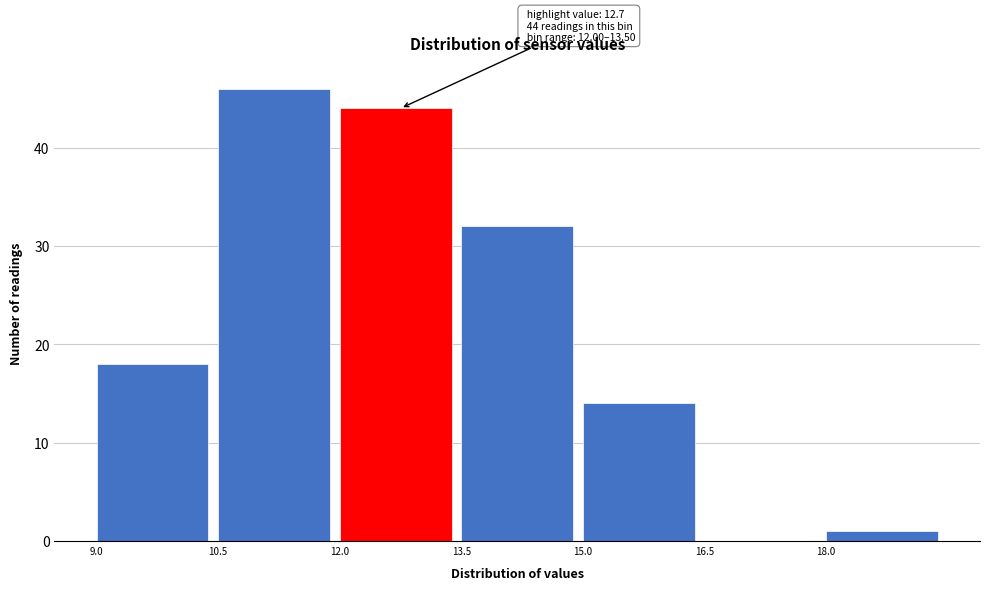

Which range on the x-axis has the tallest bar?

10.5 to 12.0